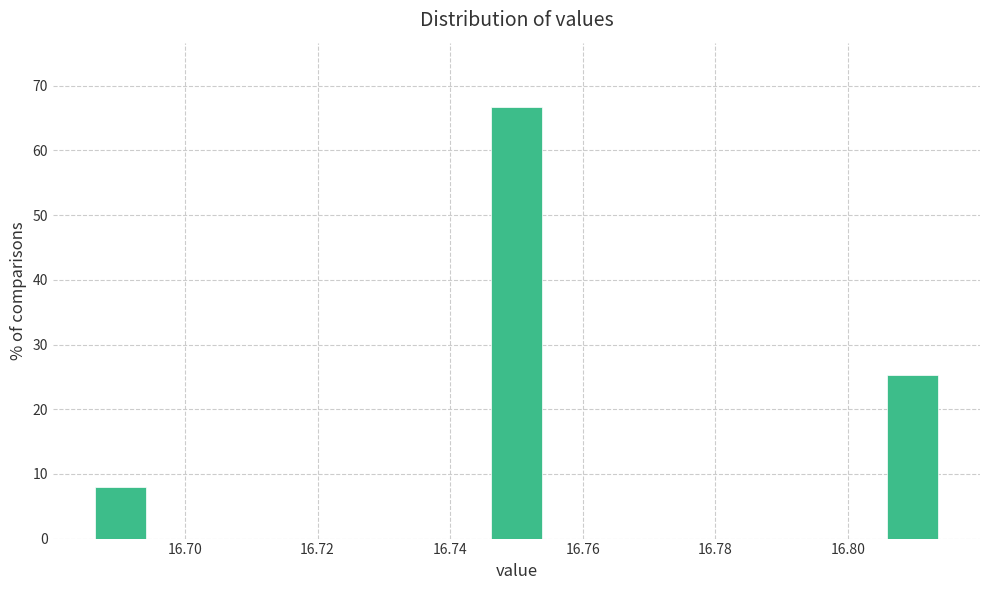

Reading left to right, list every bar in this chart as the range it spans on the x-axis followed by its height. Neither the bar edges nor the heights are printed on the chart, so give them approximately, as read against the axes.

16.686 to 16.694: 8
16.694 to 16.704: 0
16.704 to 16.712: 0
16.712 to 16.720: 0
16.720 to 16.728: 0
16.728 to 16.738: 0
16.738 to 16.746: 0
16.746 to 16.754: 67
16.754 to 16.762: 0
16.762 to 16.772: 0
16.772 to 16.780: 0
16.780 to 16.788: 0
16.788 to 16.796: 0
16.796 to 16.806: 0
16.806 to 16.814: 25